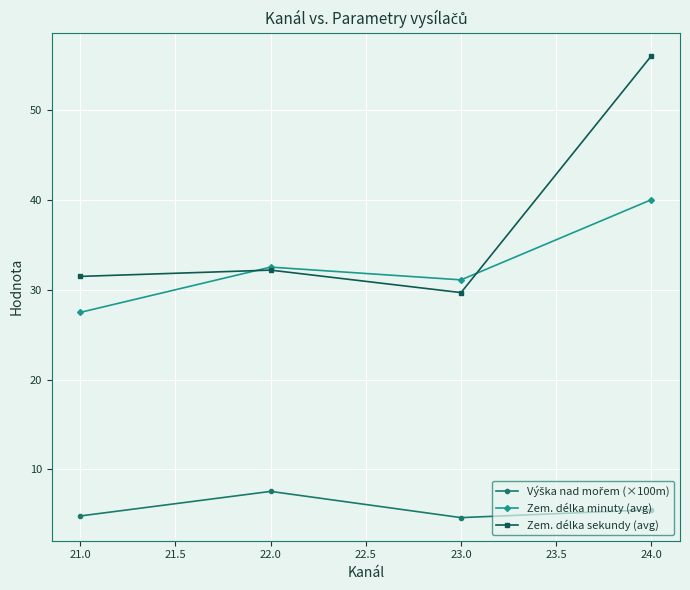

What is the value of the Zem. délka sekundy (avg) point at the 3rd from the left?

29.7